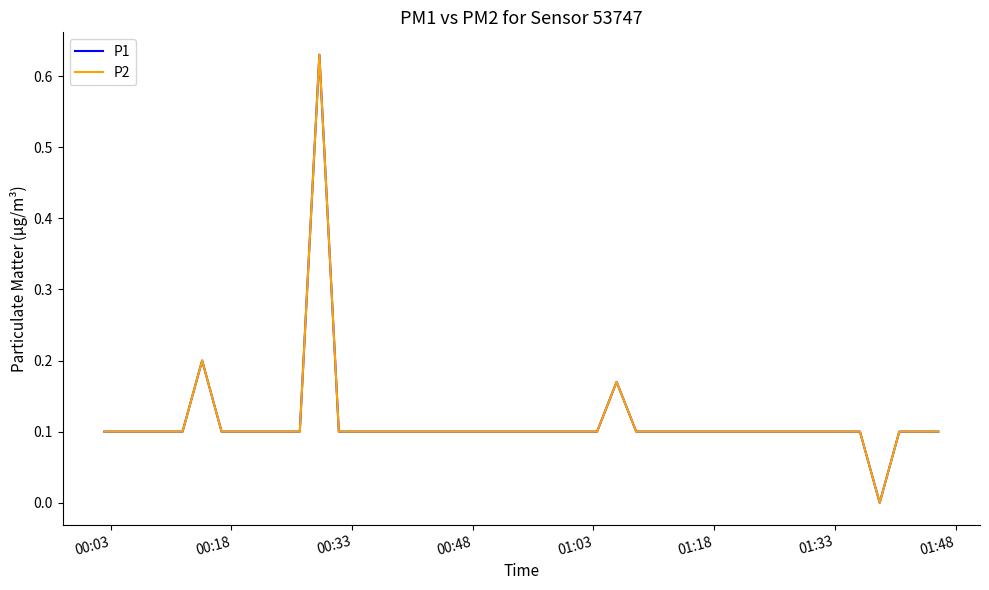

Does the chart have visible grid lines?

No